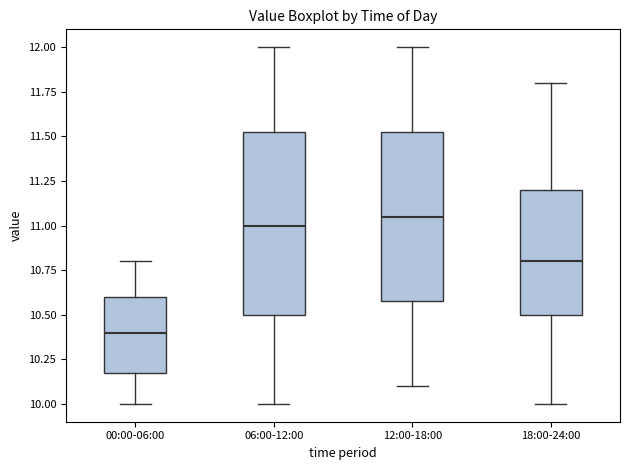

Reading left to right, transcribe this box plot: for each box, give where its median line is, the range the box spans, and where its two whiskers end, as read against the y-axis. The values are not printed on the chart, so give them approximately, as read against the axis.

00:00-06:00: median 10.40, box 10.20 to 10.60, whiskers 10.00 to 10.80
06:00-12:00: median 11.00, box 10.50 to 11.55, whiskers 10.00 to 12.00
12:00-18:00: median 11.05, box 10.60 to 11.55, whiskers 10.10 to 12.00
18:00-24:00: median 10.80, box 10.50 to 11.20, whiskers 10.00 to 11.80